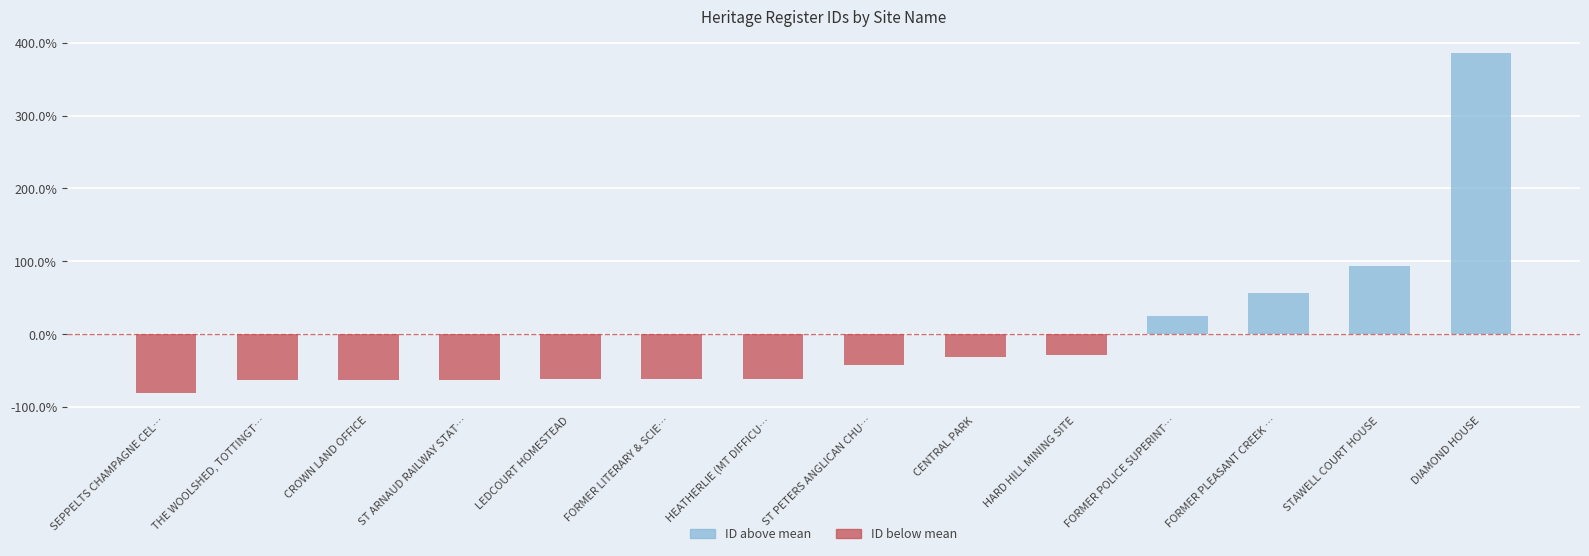

Rank the categories by value from highest to lowest.

DIAMOND HOUSE, STAWELL COURT HOUSE, FORMER PLEASANT CREEK …, FORMER POLICE SUPERINT…, HARD HILL MINING SITE, CENTRAL PARK, ST PETERS ANGLICAN CHU…, HEATHERLIE (MT DIFFICU…, FORMER LITERARY & SCIE…, LEDCOURT HOMESTEAD, ST ARNAUD RAILWAY STAT…, CROWN LAND OFFICE, THE WOOLSHED, TOTTINGT…, SEPPELTS CHAMPAGNE CEL…